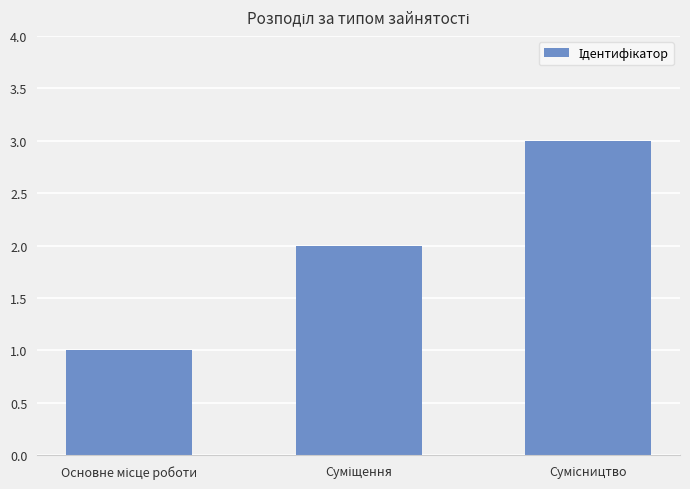

What is the sum of all values?

6